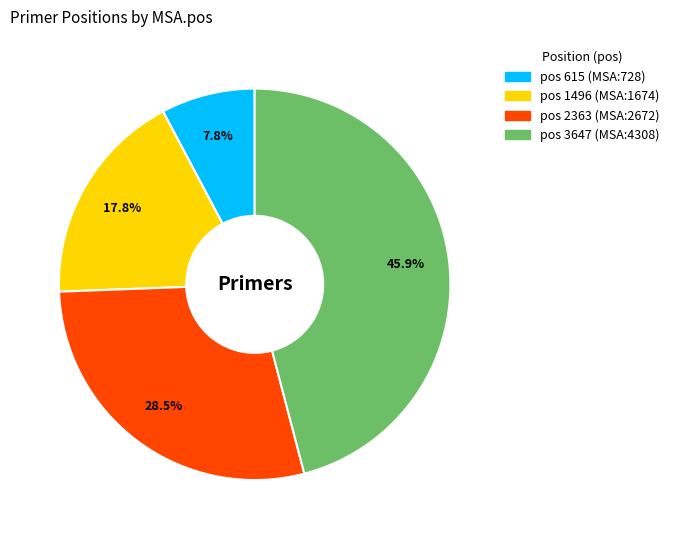

Is there a majority slice in this chart?

No